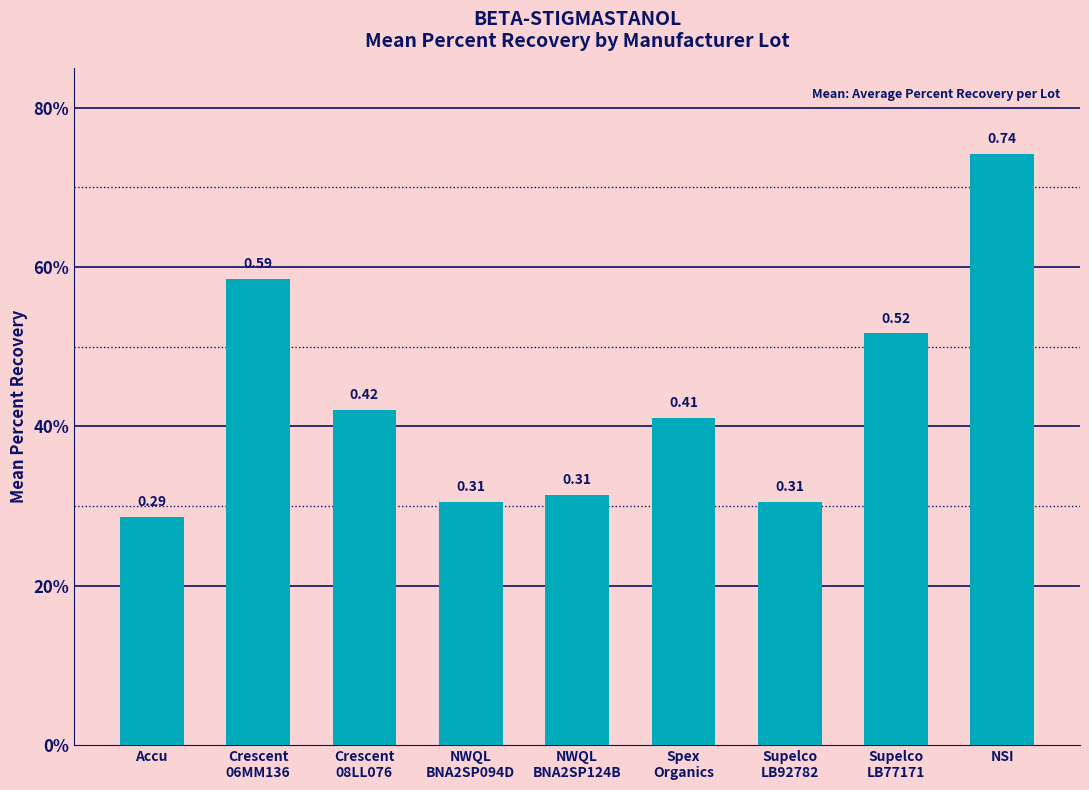

Which has a higher value, Crescent
08LL076 or Accu?

Crescent
08LL076